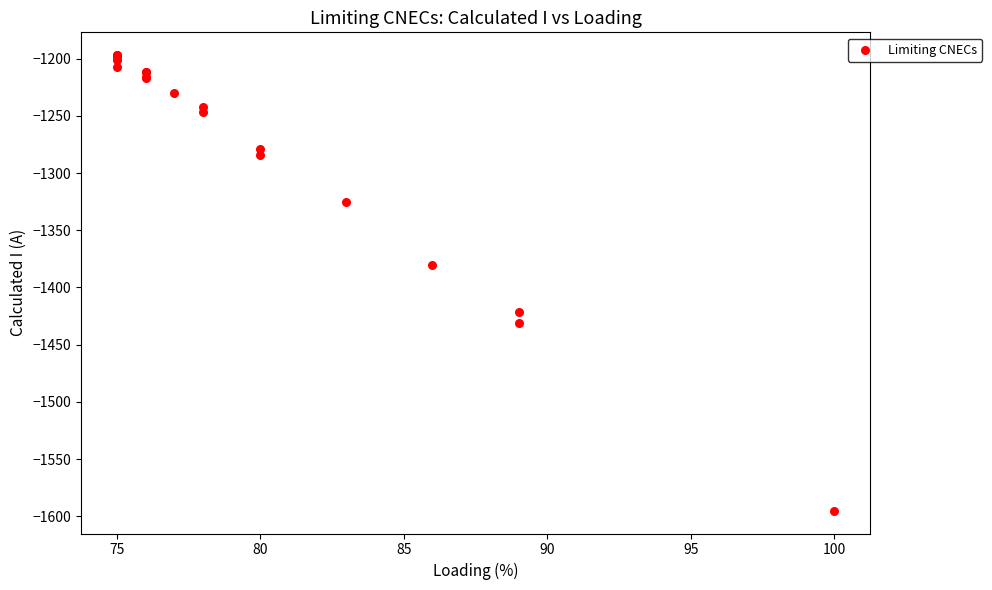

What Y value in the scatter plot is closest to -1396?

-1380